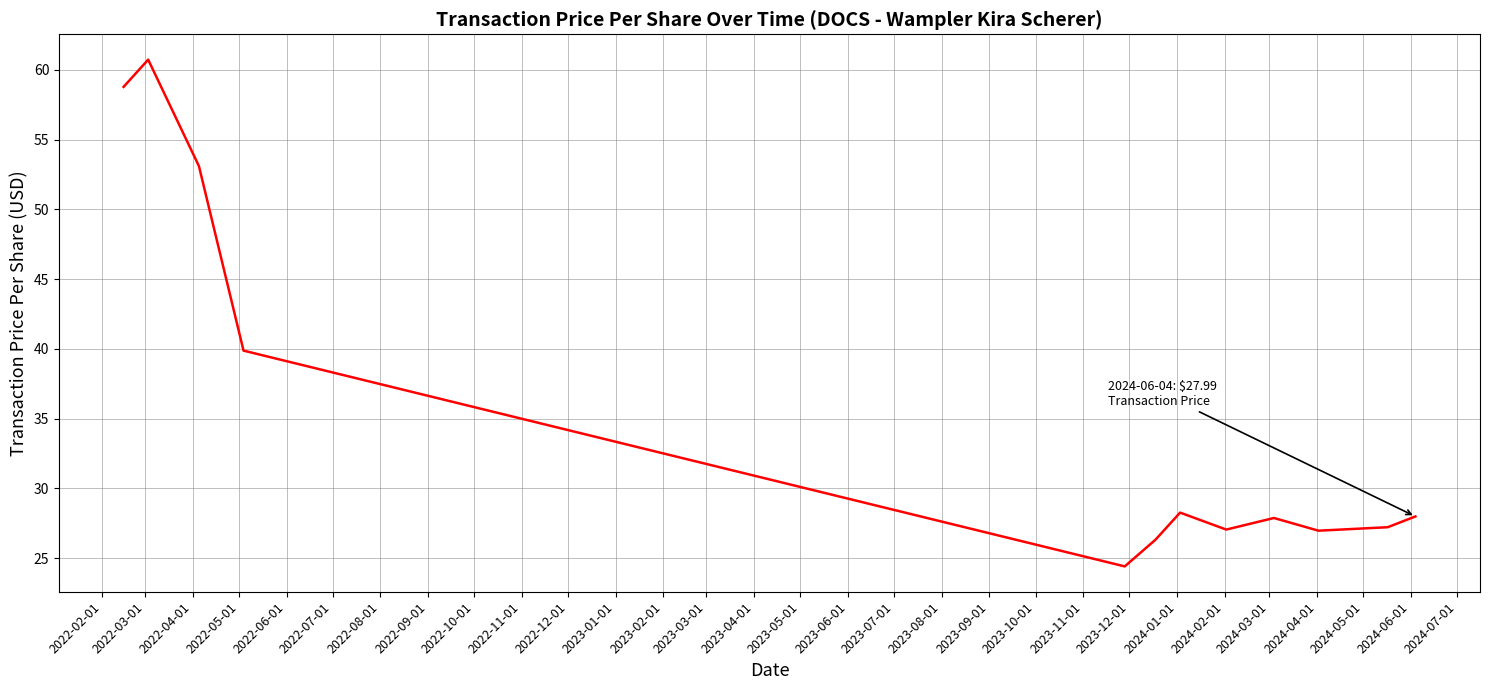

What is the maximum value shown in the chart?

60.7